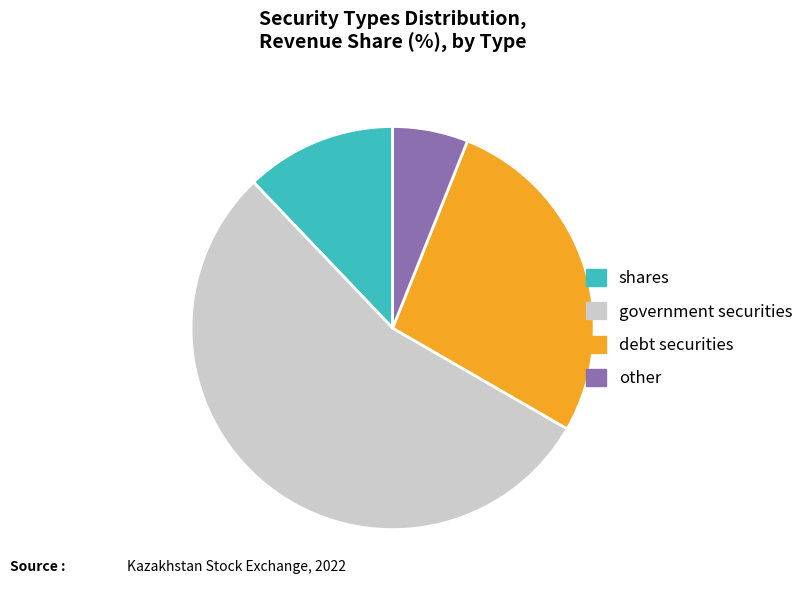

Is there any slice that represents more than half of the pie?

Yes